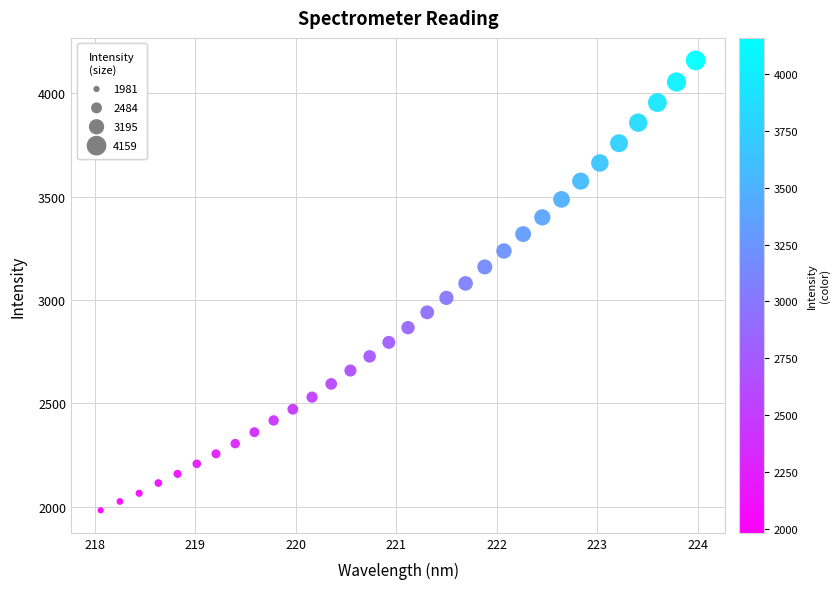

What is the range of X values (max minus min)?

5.9